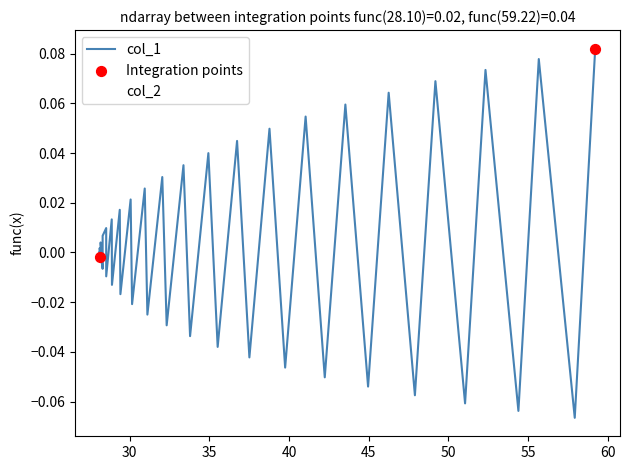

Which series has the widest spread of values?

col_1